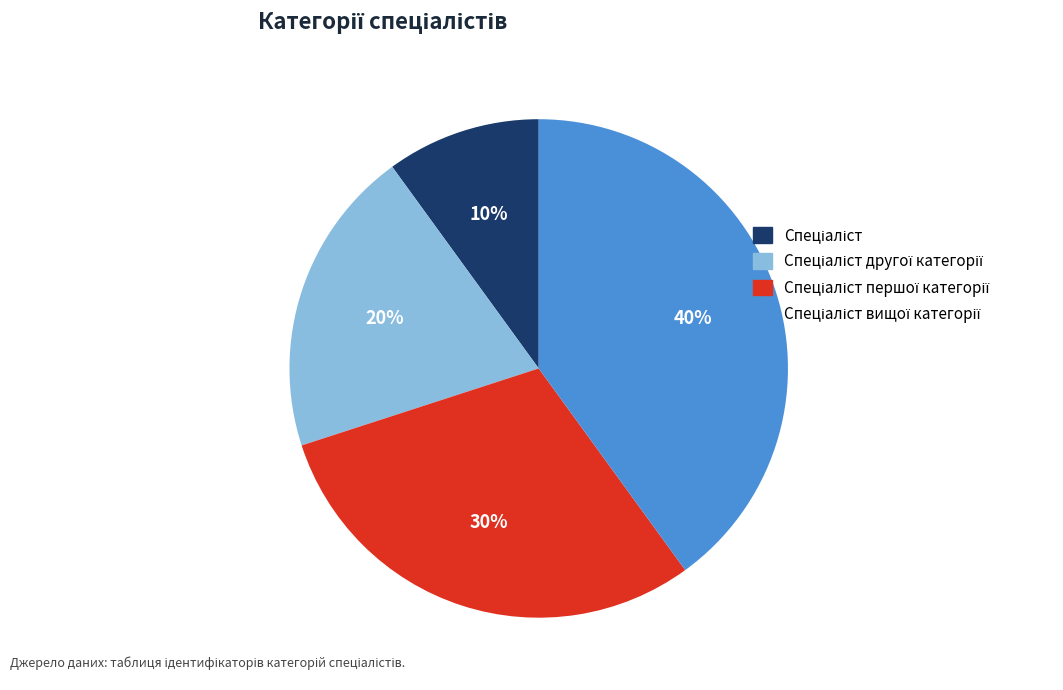

How many slices are in this pie chart?

4